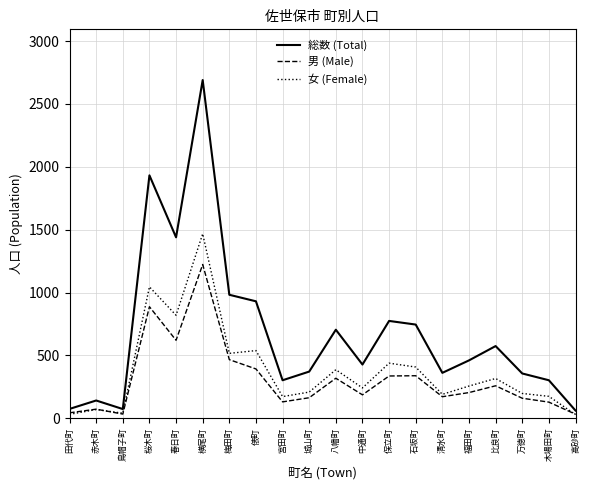

What is the maximum value shown in the chart?

2690